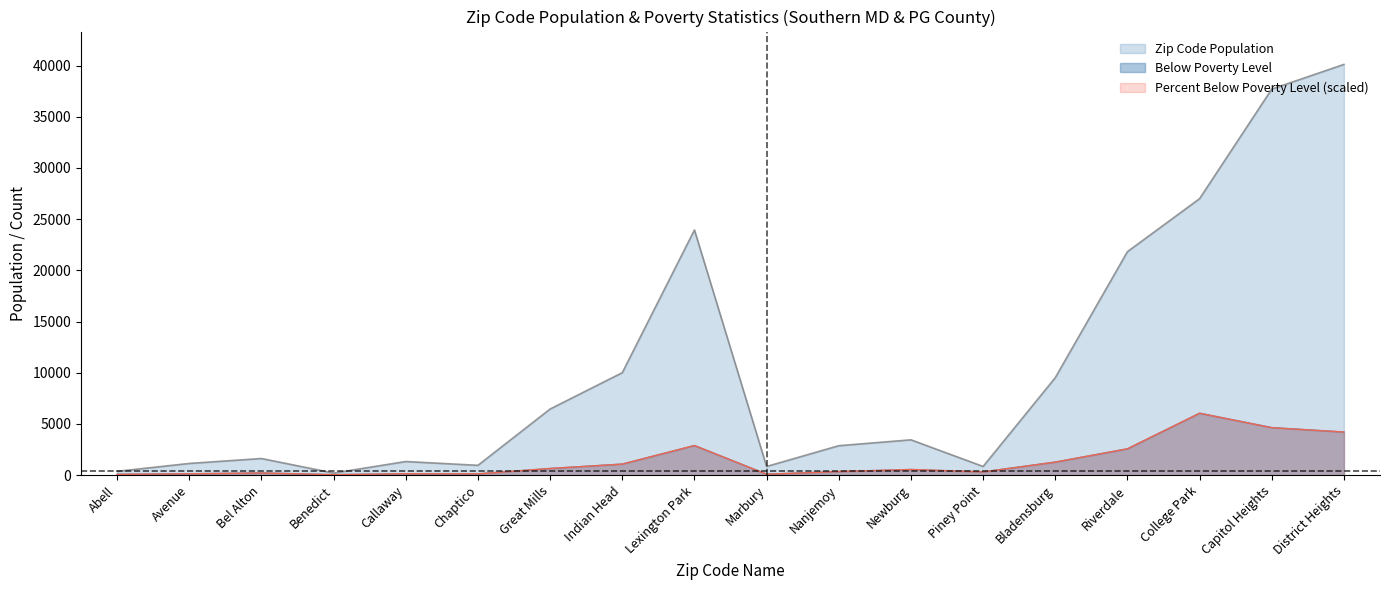

At which label does Percent Below Poverty Level (scaled) reach its peak?

College Park